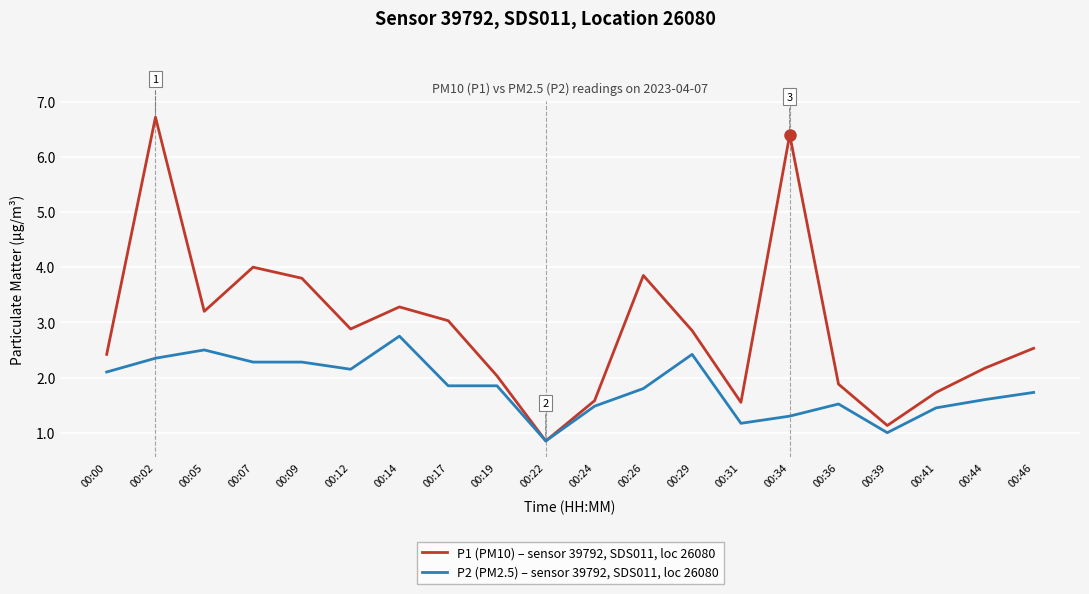

Rank the series by their average value, from lowest to highest.

P2 (PM2.5) – sensor 39792, SDS011, loc 26080, P1 (PM10) – sensor 39792, SDS011, loc 26080